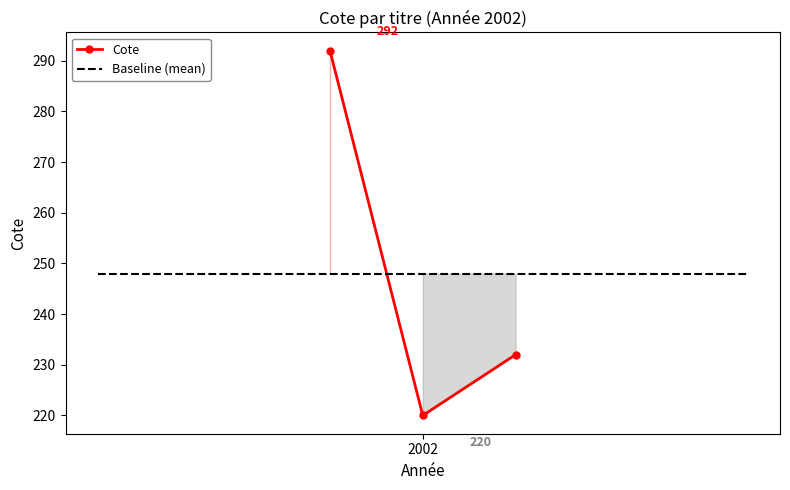

How many data points are less than 232?

1